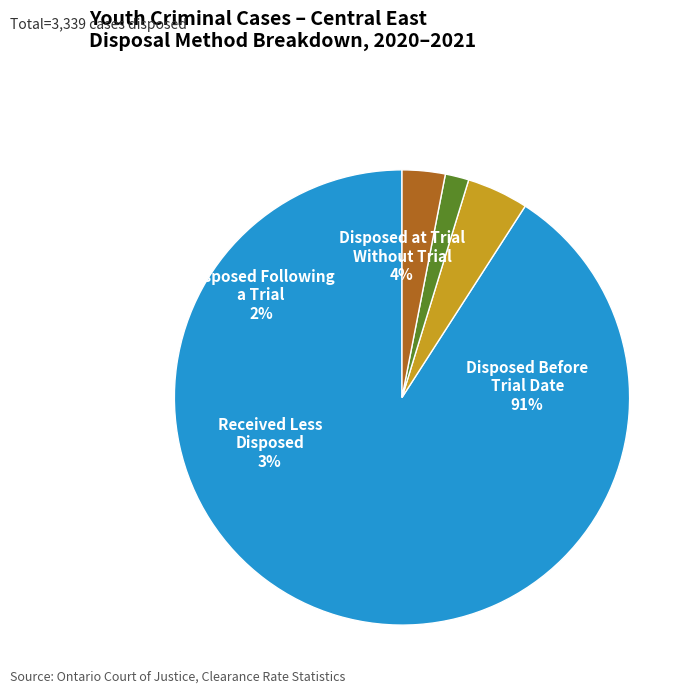

To the nearest percent, what portion does Disposed at Trial Without Trial represent?

4%